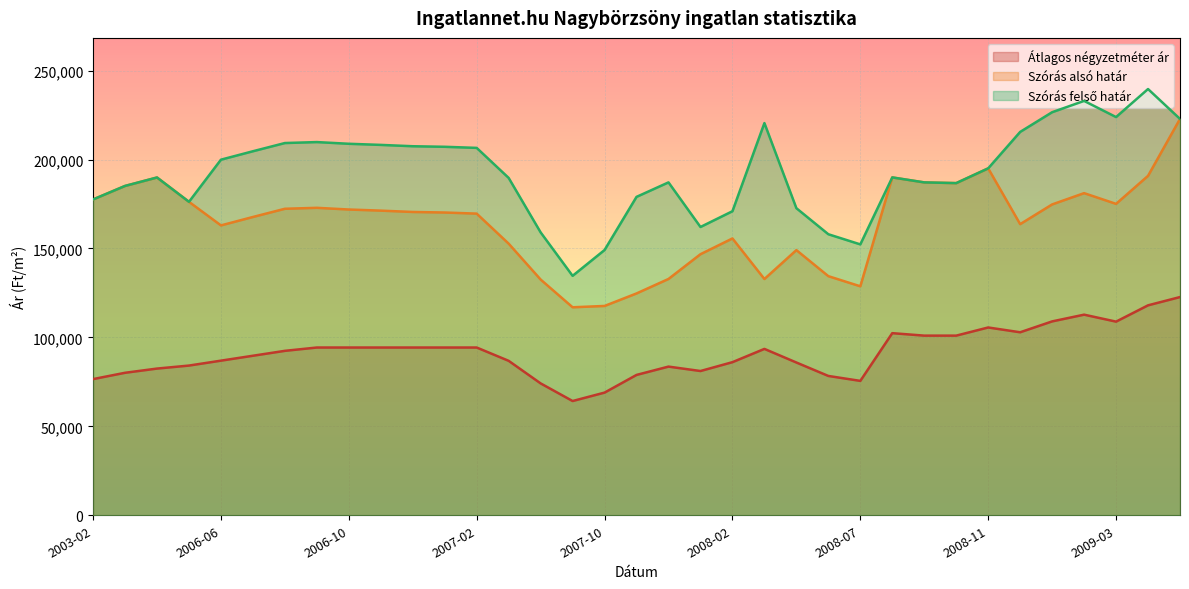

What is the smallest value displayed?

64236